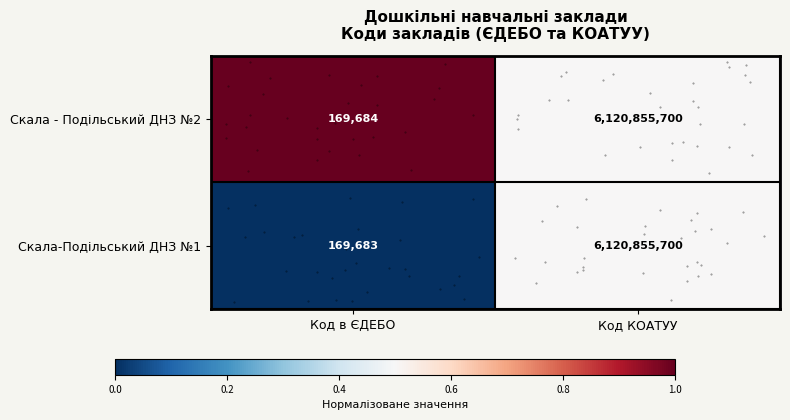

What is the difference between the highest and lowest values at Код в ЄДЕБО?

1.0